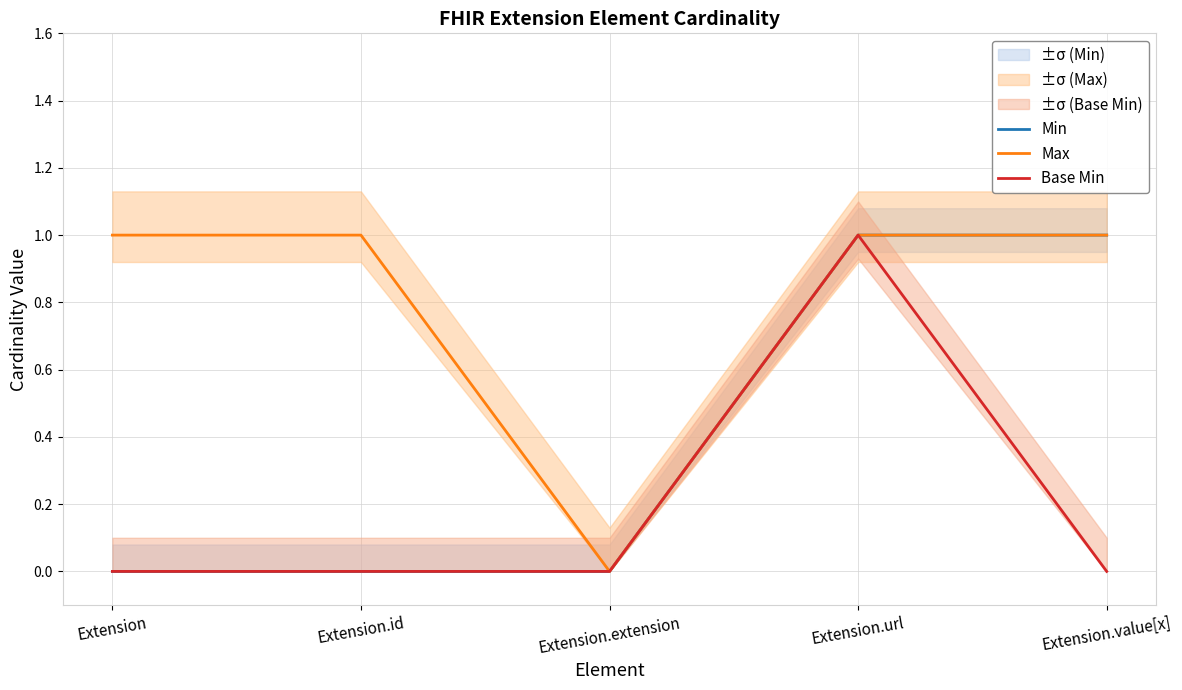

True or false: Min has more than 2 interior local peaks.

False